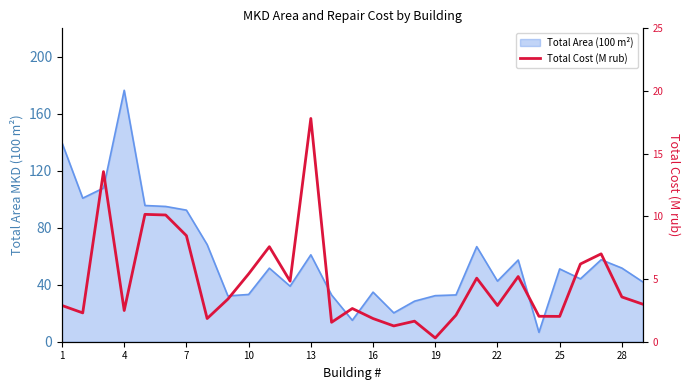

Approximately how many times larger is the value at 10 compared to 25?

0.7